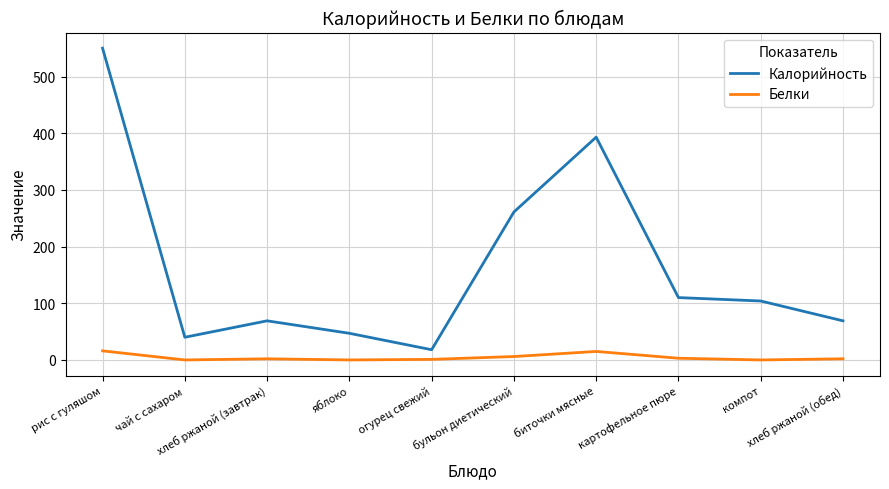

True or false: Белки and Калорийность cross at least once.

False